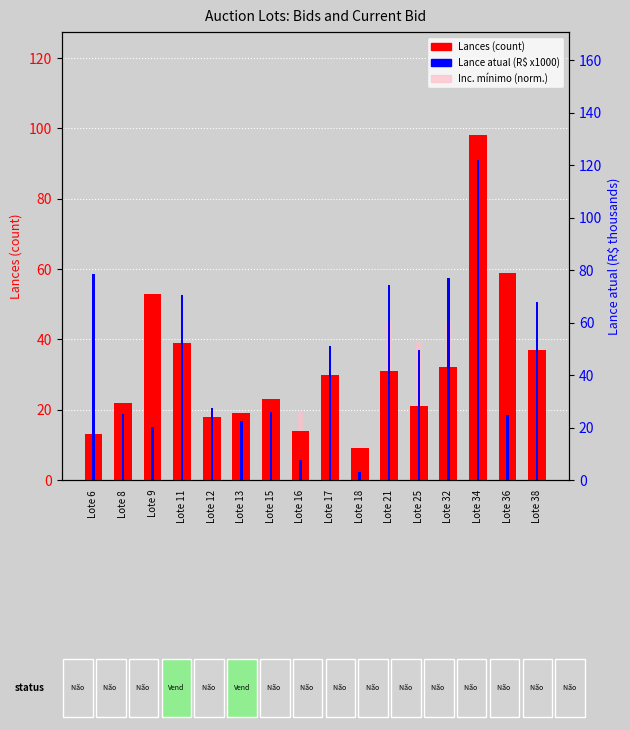

How many bars are there in each group?

3